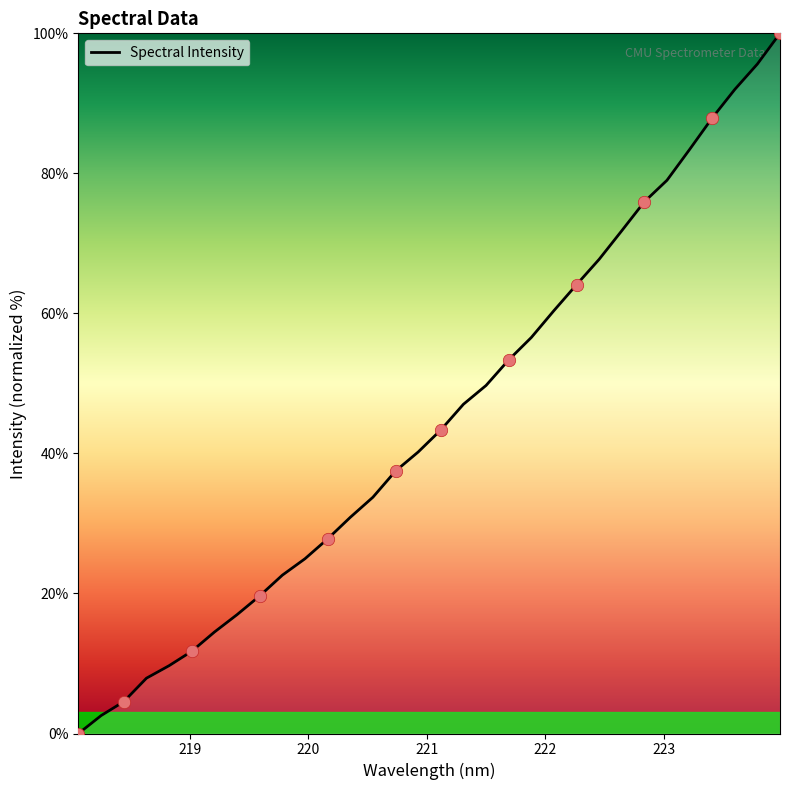

What is the difference between the maximum and minimum values?

100.0